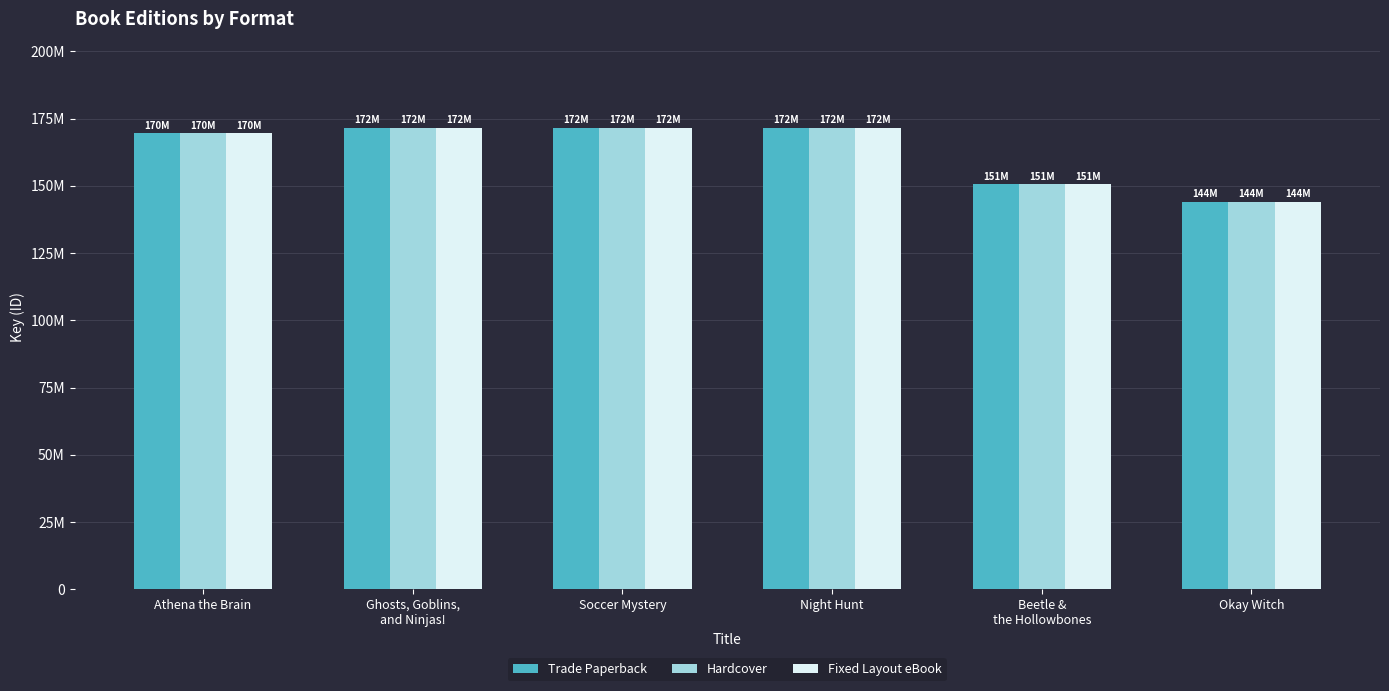

Is the value of Fixed Layout eBook at Soccer Mystery greater than the value of Hardcover at Night Hunt?

Yes